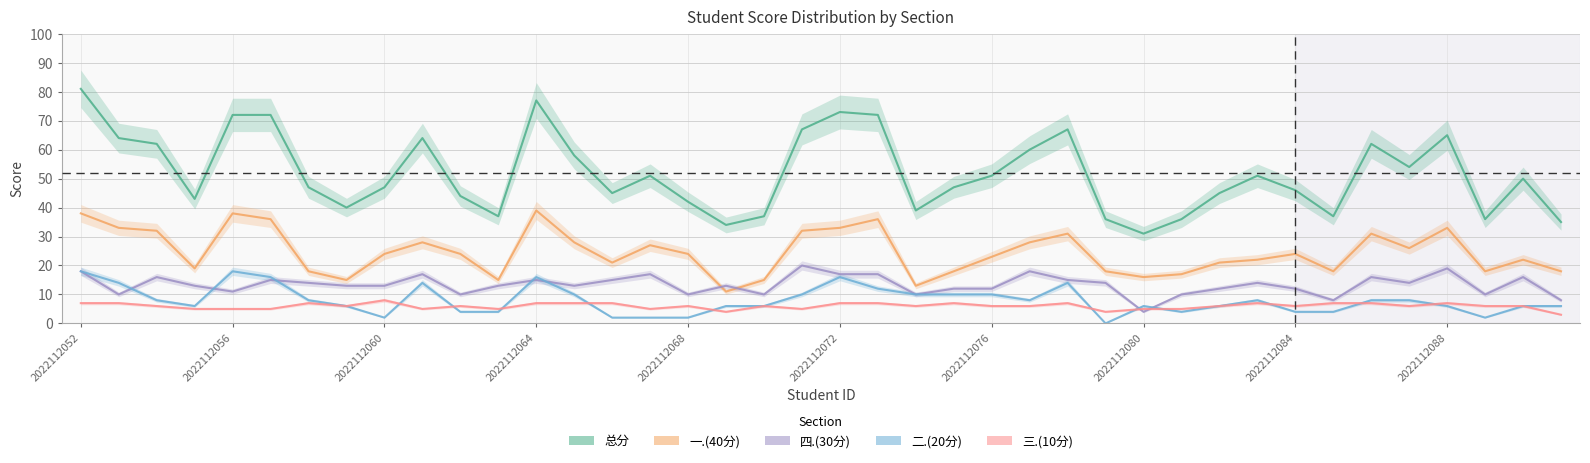

Is the value of 一.(40分) at 33 greater than the value of 二.(20分) at 31?

Yes